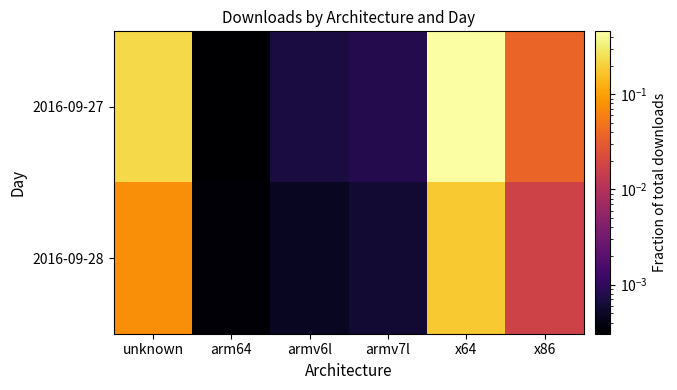

Between armv6l and arm64, which is larger?

armv6l